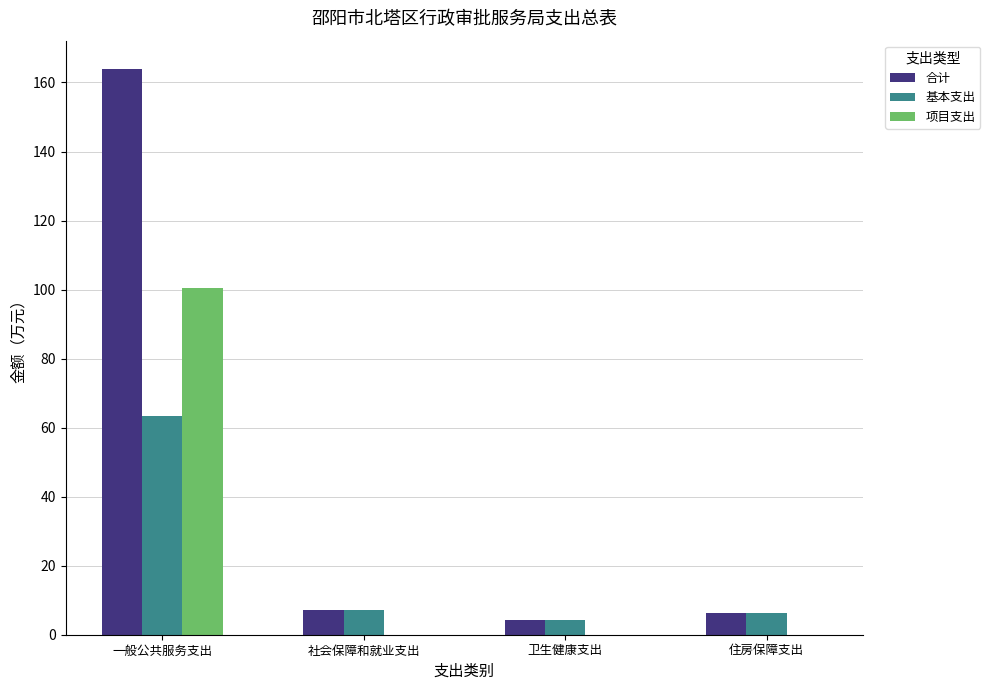

The 项目支出 series shows 100.5 at 一般公共服务支出. True or false?

True